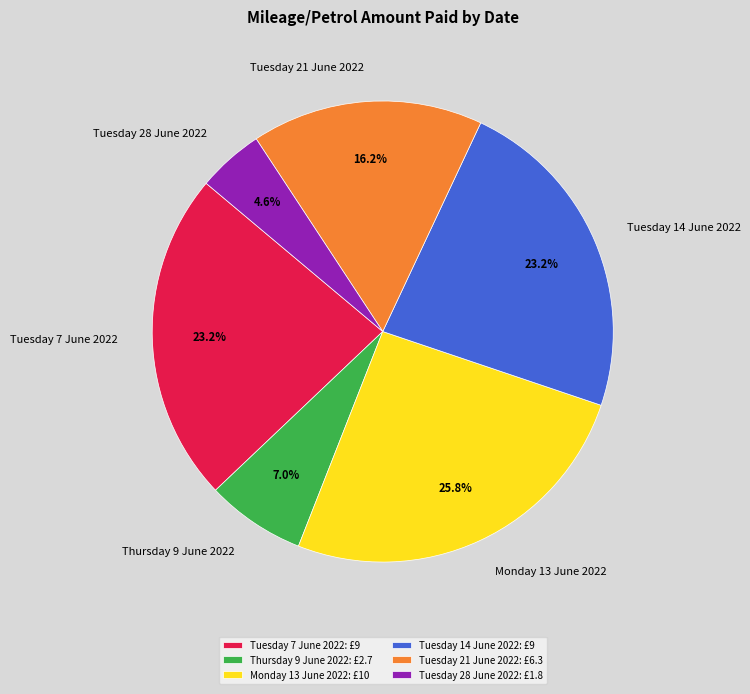

Is there a majority slice in this chart?

No